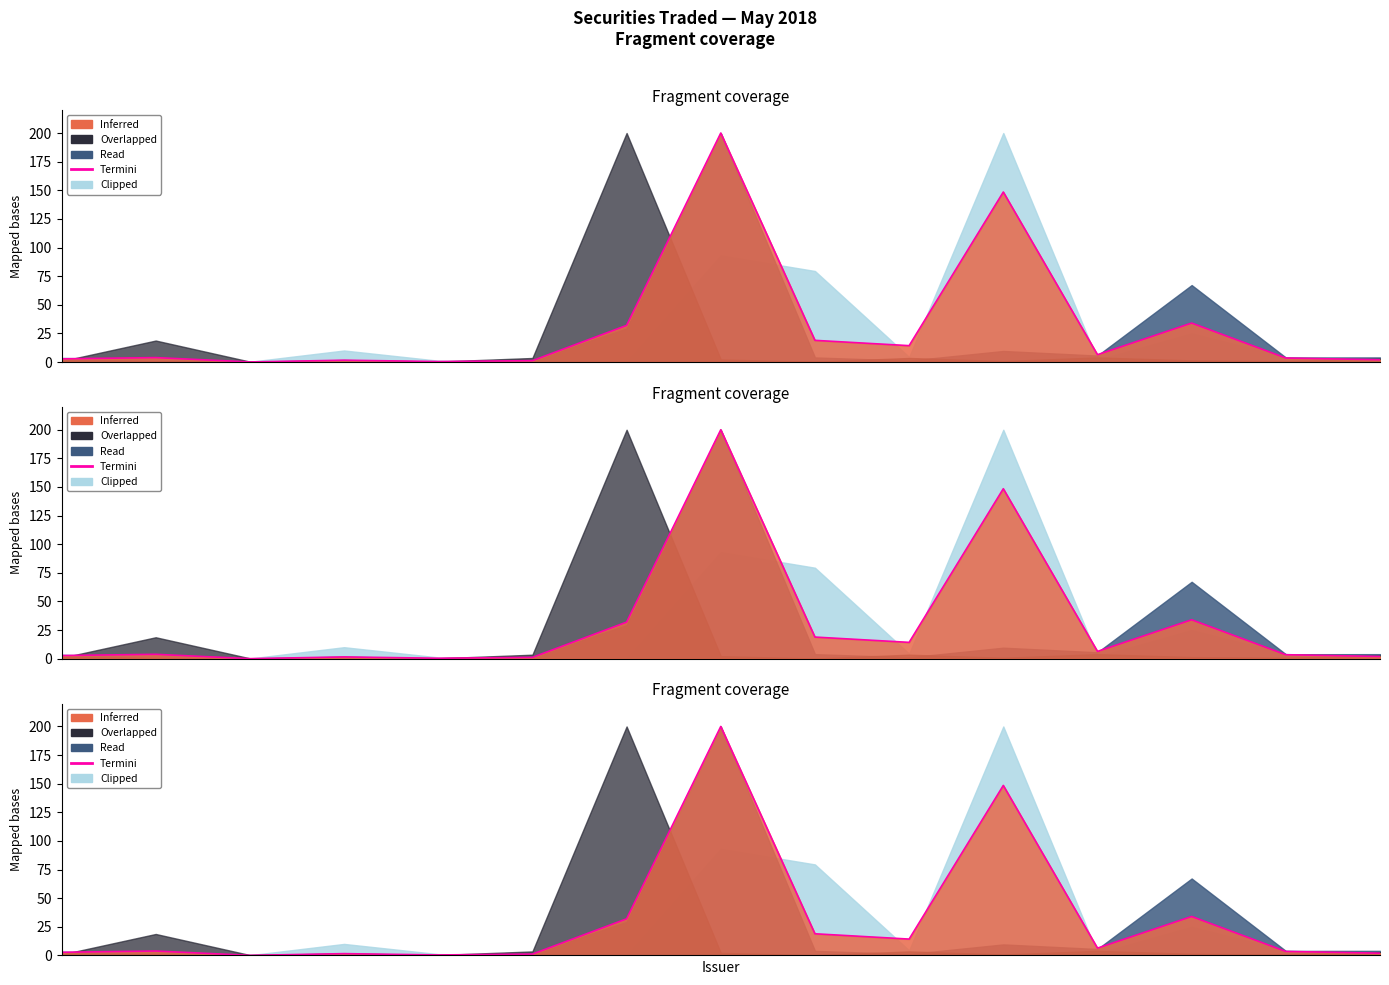

The chart shows a value of 3.5 at 13. True or false?

True